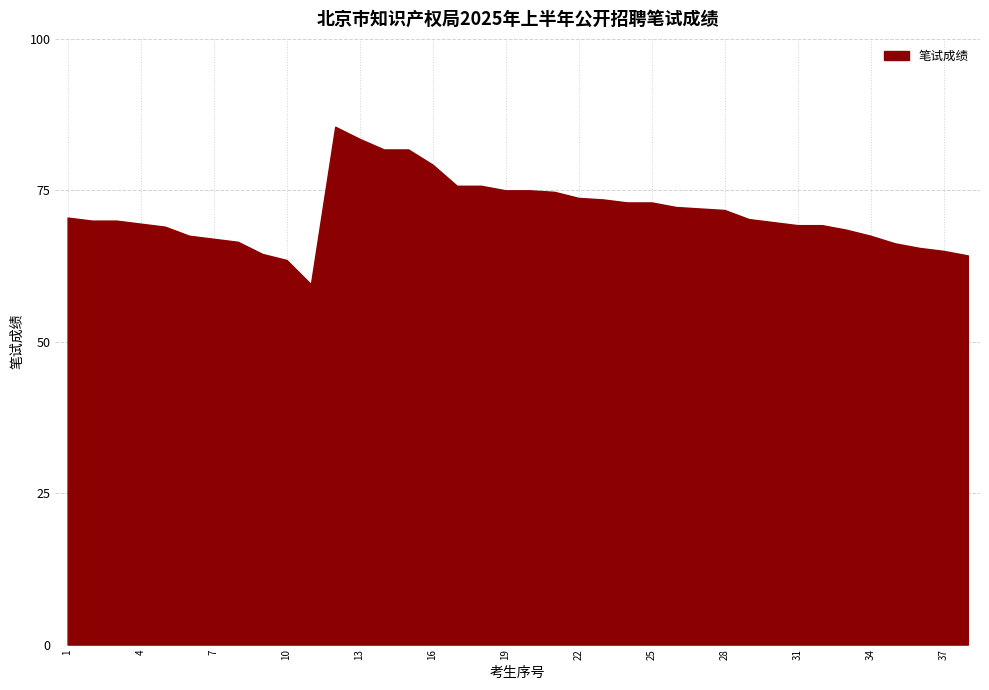

Which label corresponds to the smallest value in the chart?

11